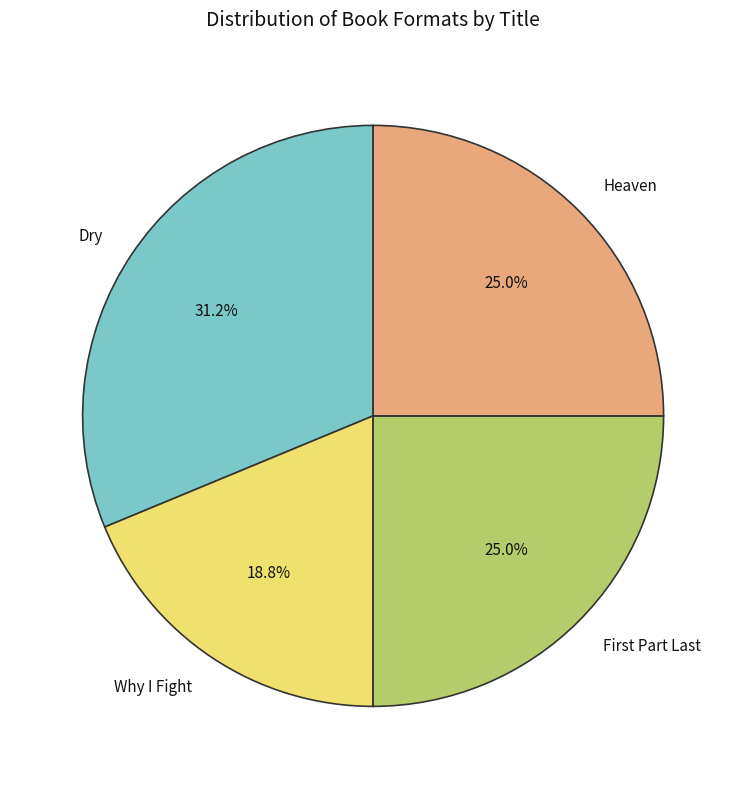

What percentage is the Why I Fight slice, to the nearest percent?

19%